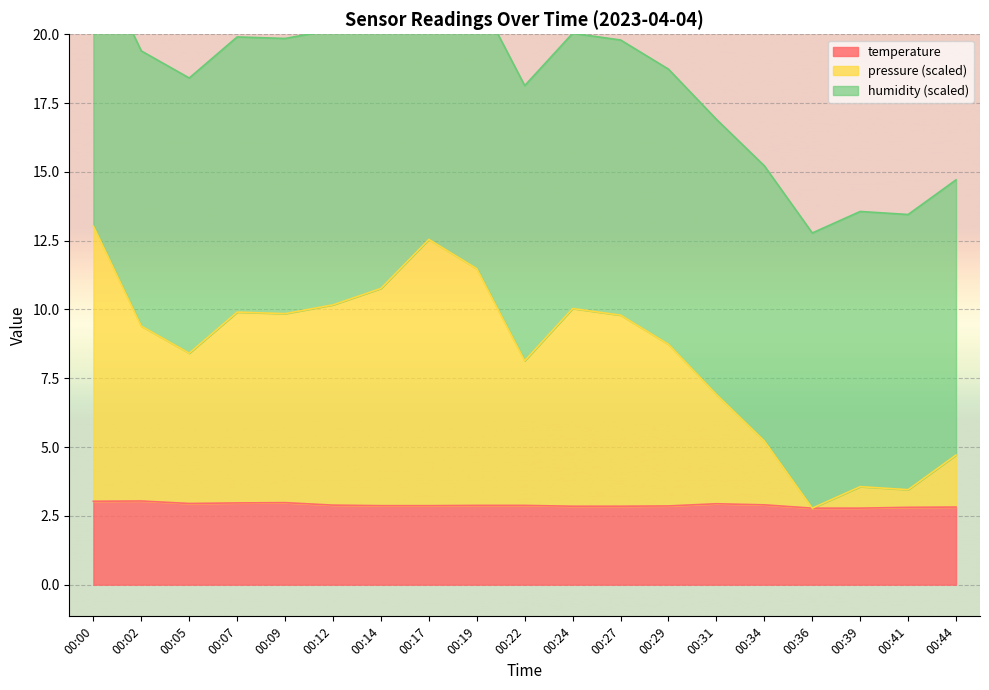

At which label does pressure first exceed 9?

00:00